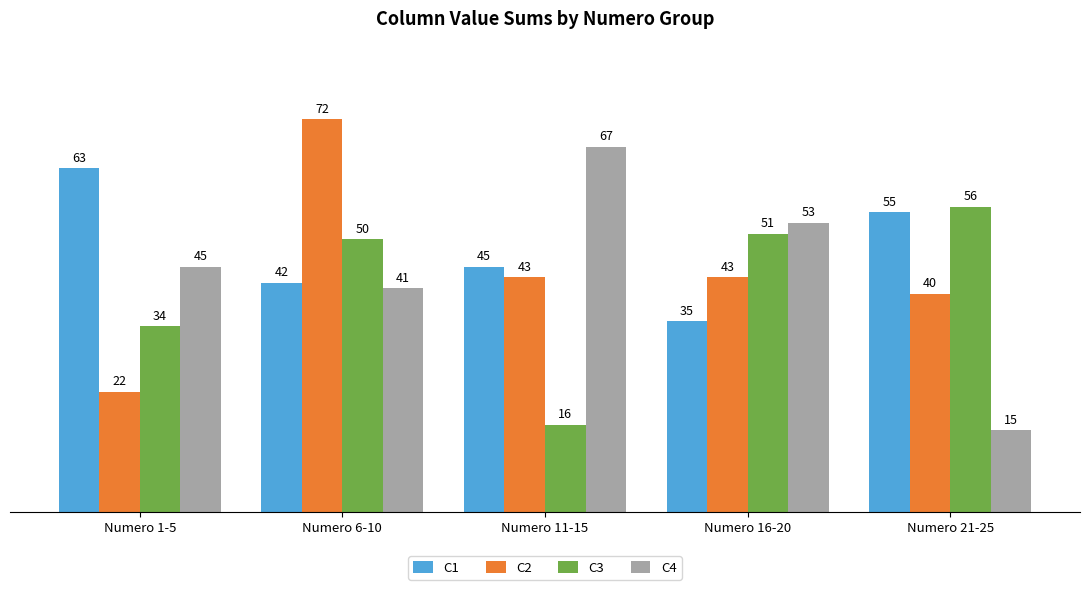

List the labels in order of C1 value, smallest first.

Numero 16-20, Numero 6-10, Numero 11-15, Numero 21-25, Numero 1-5